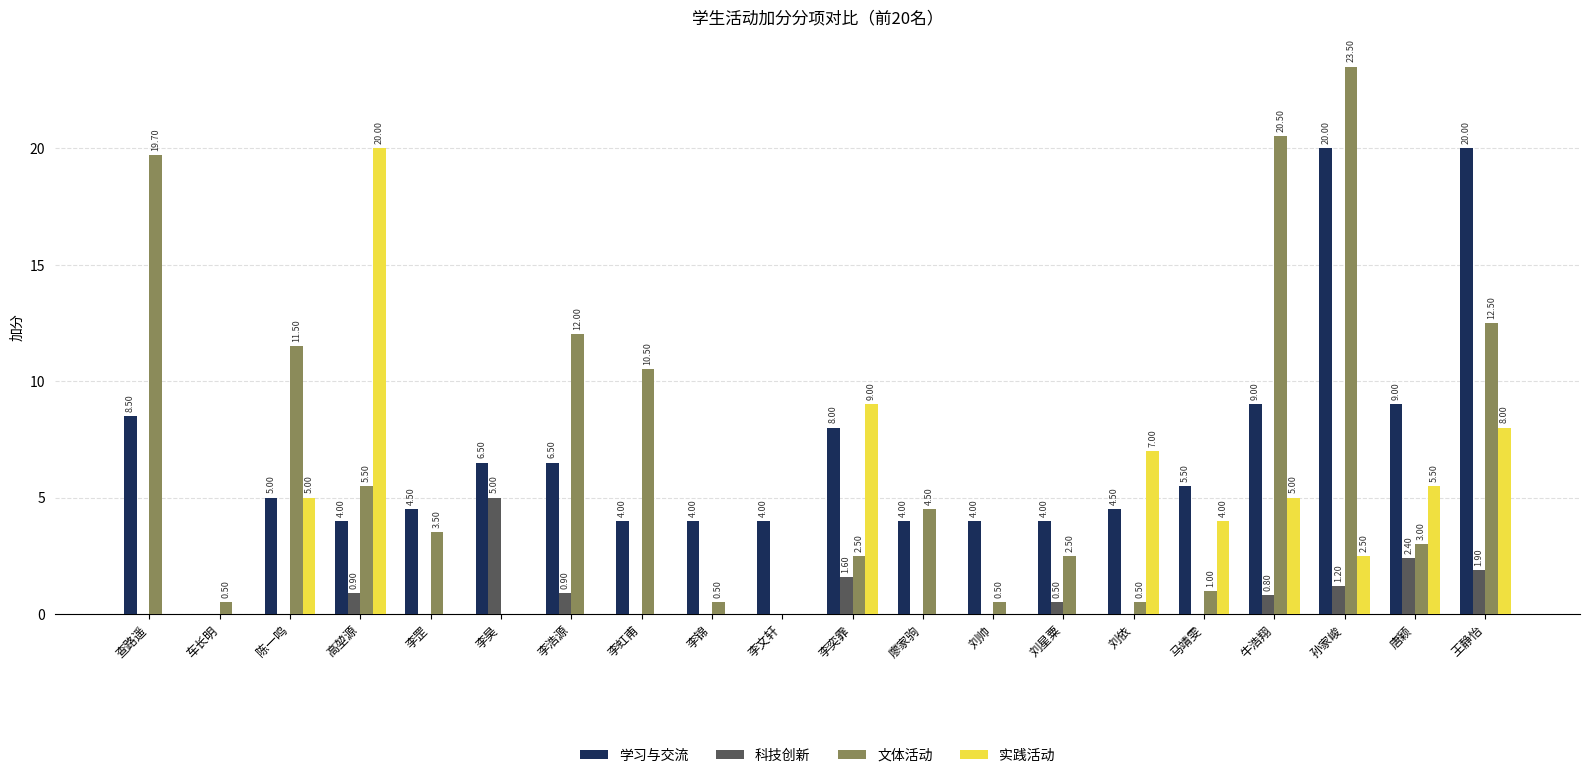

At which category is the sum across all series the highest?

孙家峻